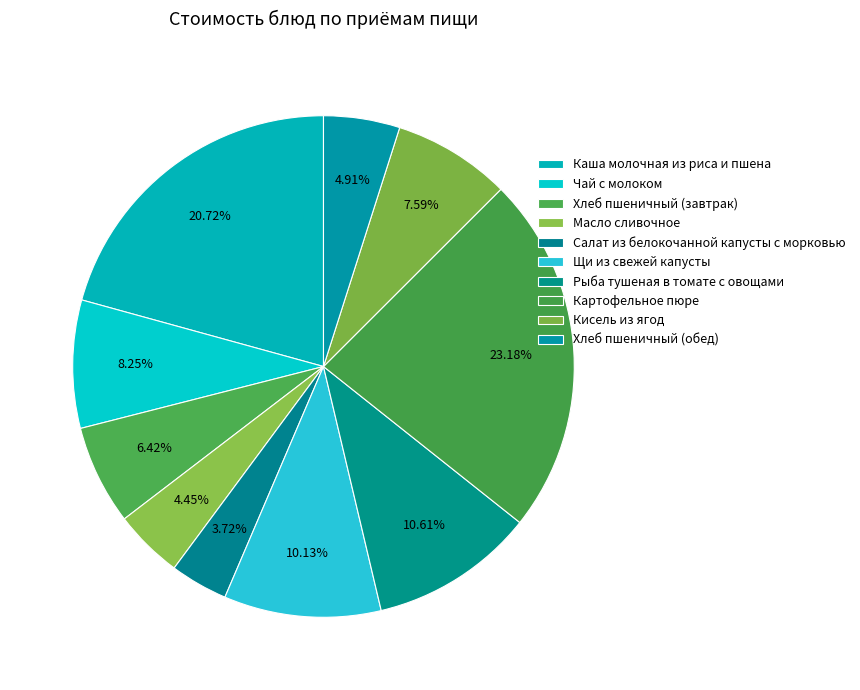

Which category has the biggest portion of the pie?

Картофельное пюре